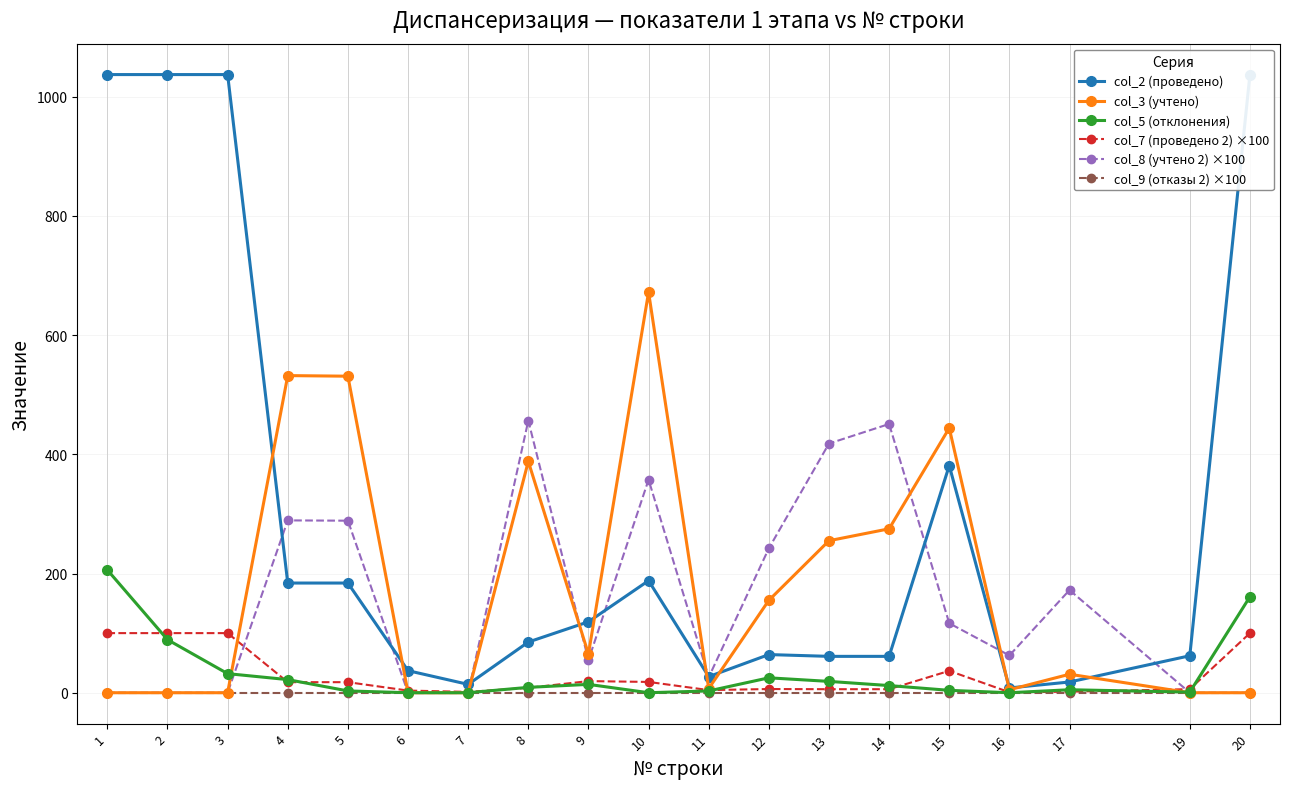

True or false: col_9 (отказы 2) ×100 has a value of 0.0 at 13.

True